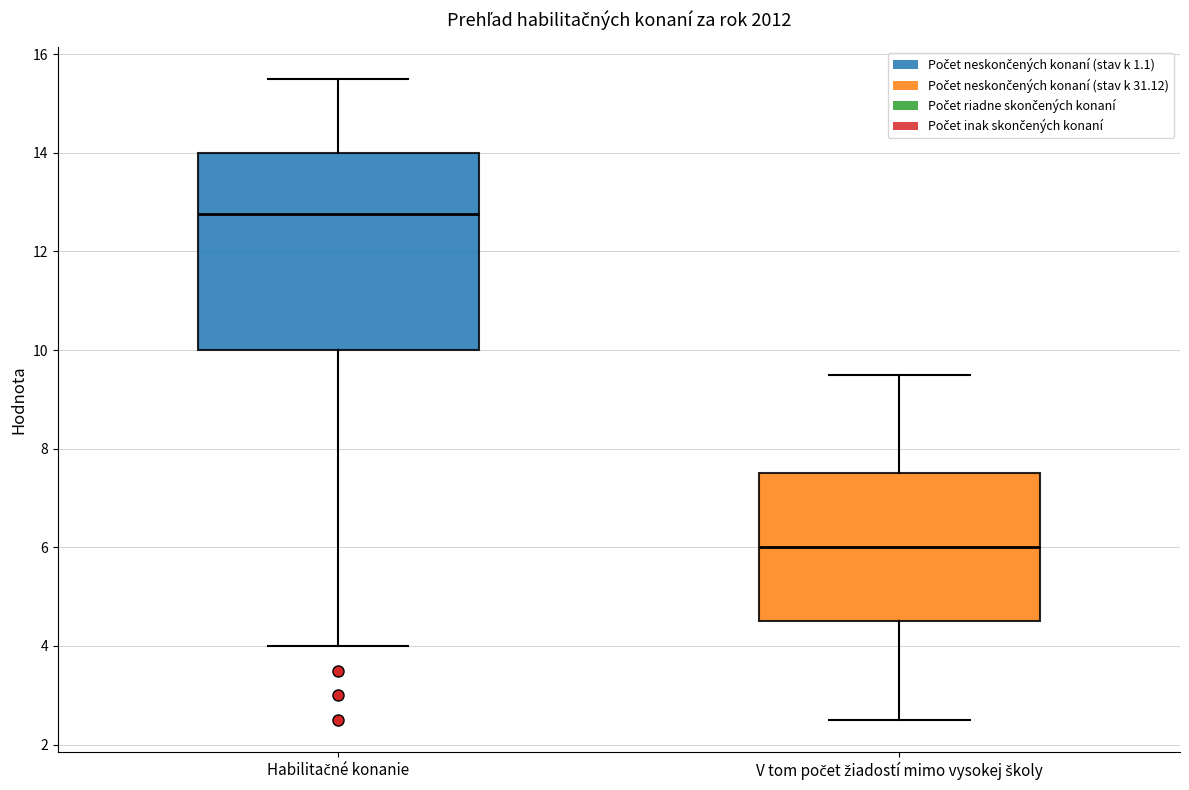

Comparing the boxes themselves (not the whiskers), which one is the tallest?

Habilitačné konanie